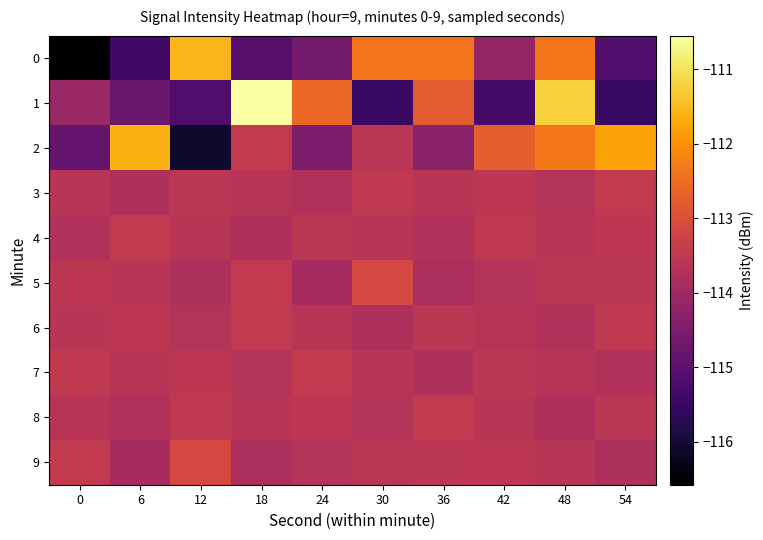

List the series in order of their peak value, lowest first.

3, 4, 6, 7, 8, 5, 9, 2, 0, 1